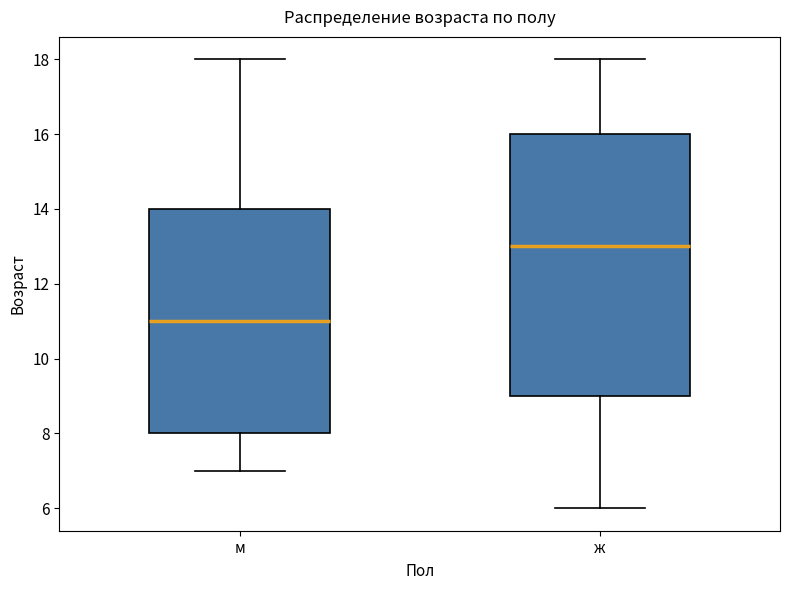

Which box is the tallest, from its lower edge to its upper edge?

ж